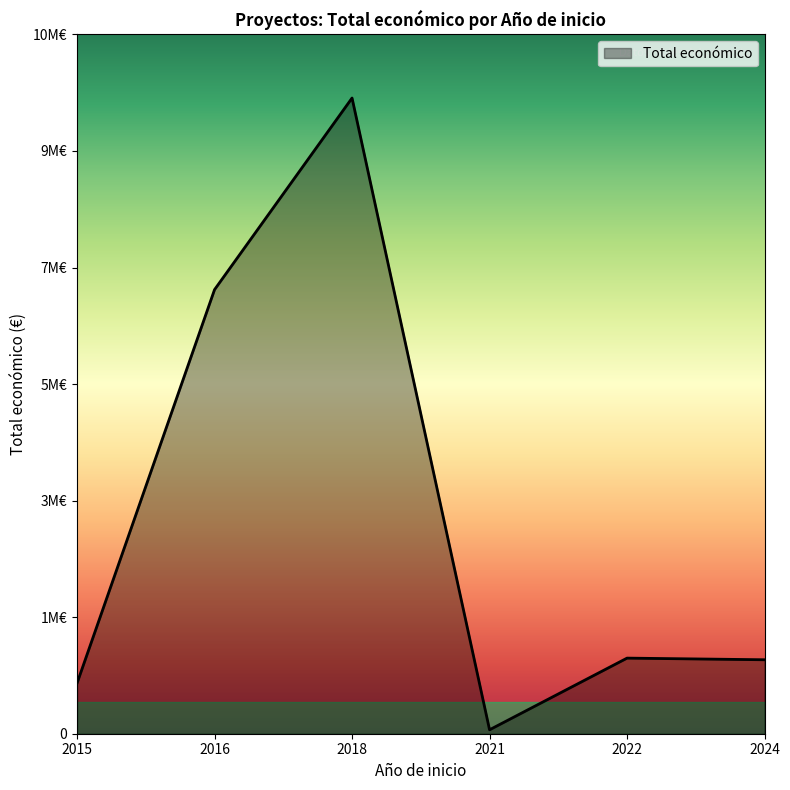

At which category does the data reach its first local peak?

2018